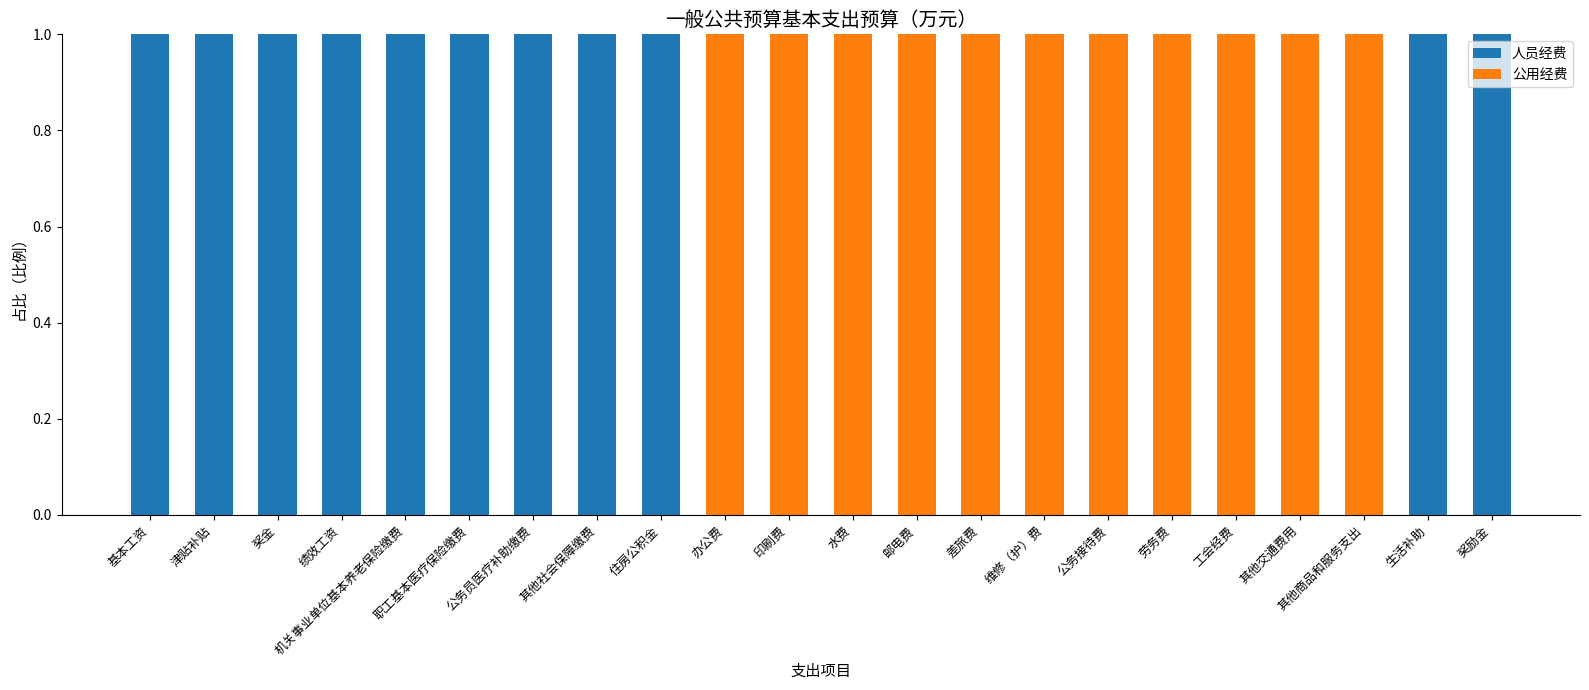

The value of 人员经费 at 劳务费 is 0. True or false?

True